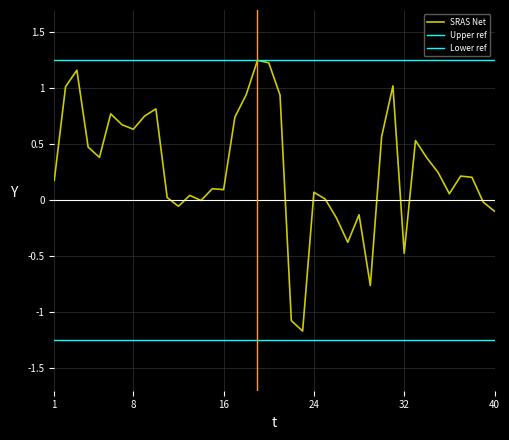

Reading left to right, extract all data points from this chart.

1=0.2	2=1.0	3=1.2	4=0.5	5=0.4	6=0.8	7=0.7	8=0.6	9=0.8	10=0.8	11=0.0	12=-0.1	13=0.0	14=-0.0	15=0.1	16=0.1	17=0.7	18=0.9	19=1.2	20=1.2	21=0.9	22=-1.1	23=-1.2	24=0.1	25=0.0	26=-0.2	27=-0.4	28=-0.1	29=-0.8	30=0.6	31=1.0	32=-0.5	33=0.5	34=0.4	35=0.2	36=0.1	37=0.2	38=0.2	39=-0.0	40=-0.1